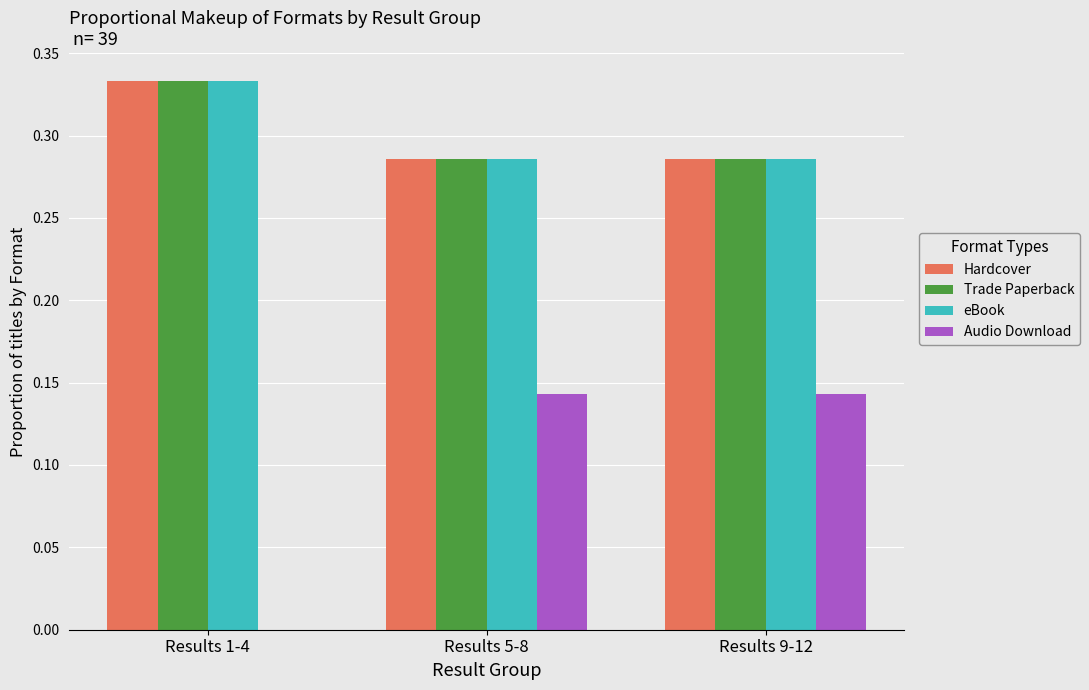

What is the total value across all series at Results 1-4?

1.0